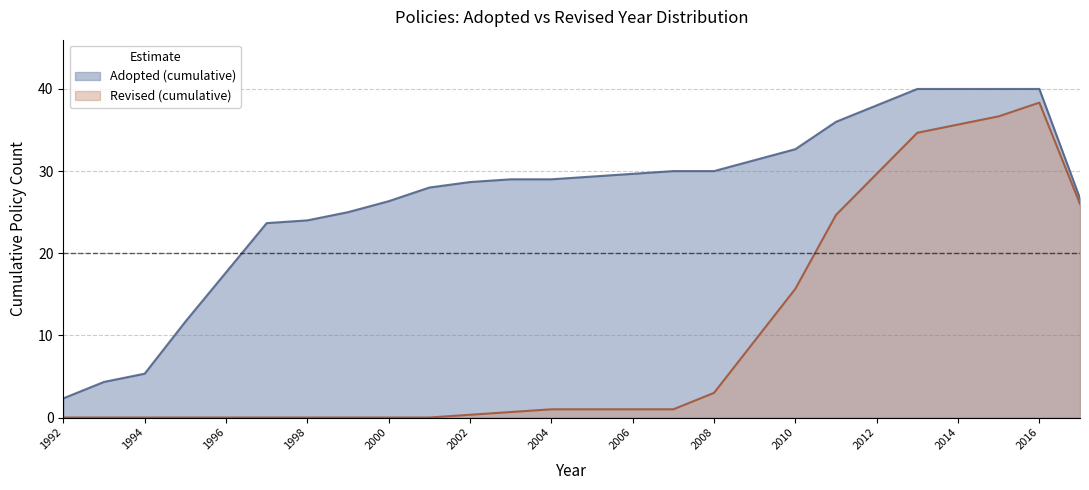

Rank the series by their average value, from lowest to highest.

Revised (cumulative), Adopted (cumulative)